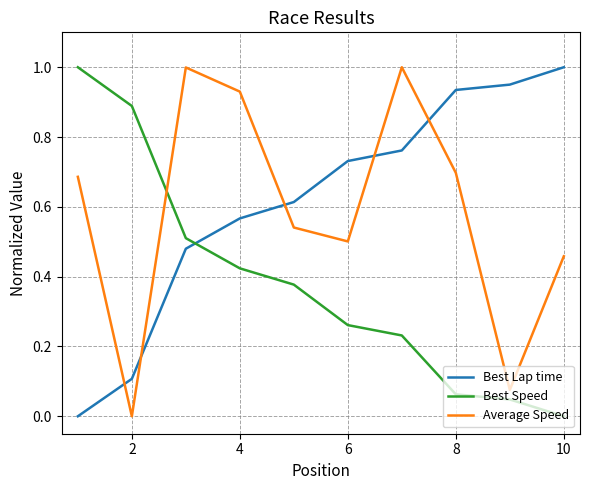

How many intersections are there between Best Speed and Average Speed?

1